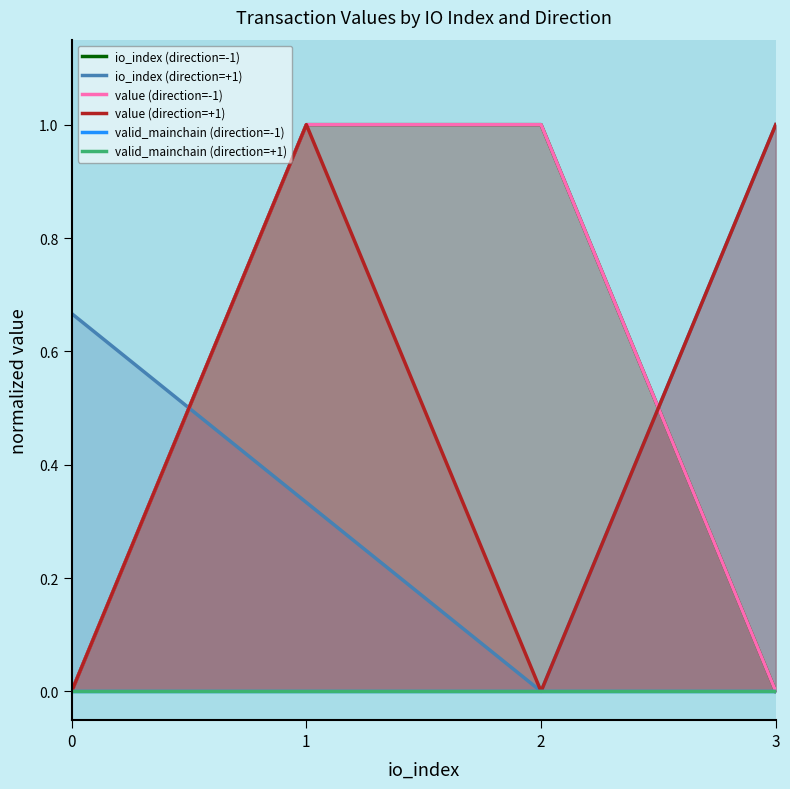

The io_index (direction=+1) series shows 1.5 at 3. True or false?

False